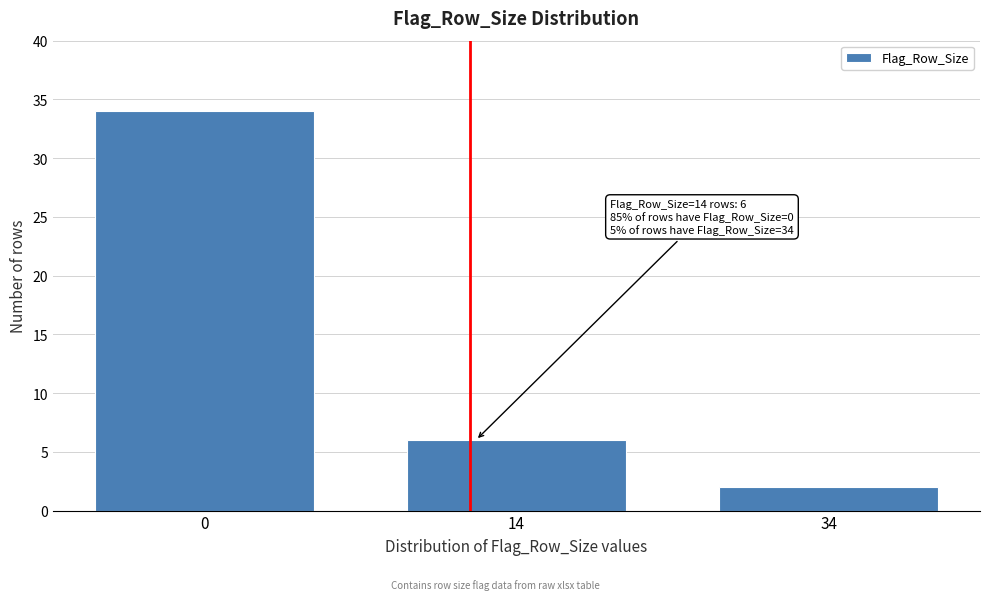

Reading left to right, transcribe all the data shown in this chart.

0=34	14=6	34=2